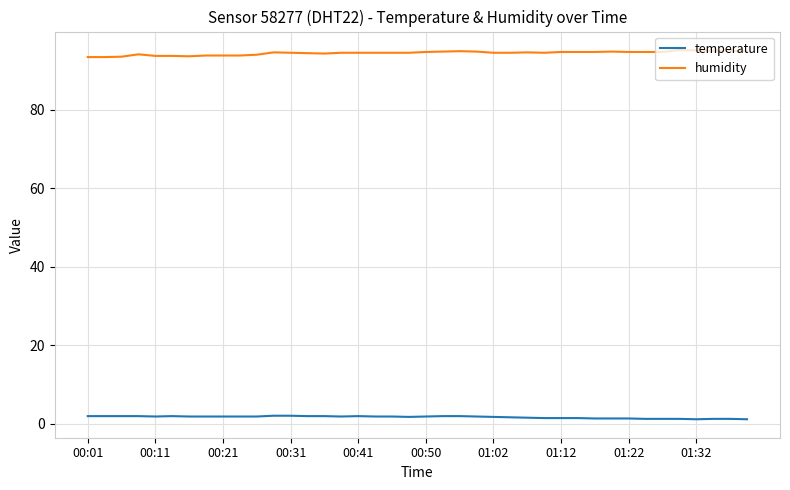

What are all the series names shown in the legend?

temperature, humidity